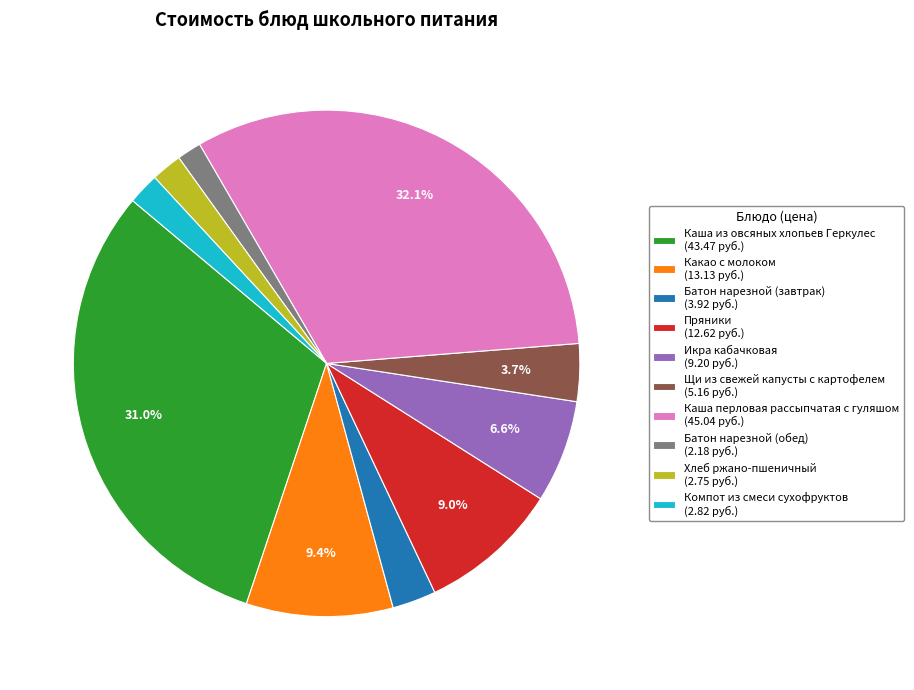

Which slice is the largest?

Каша перловая рассыпчатая с гуляшом